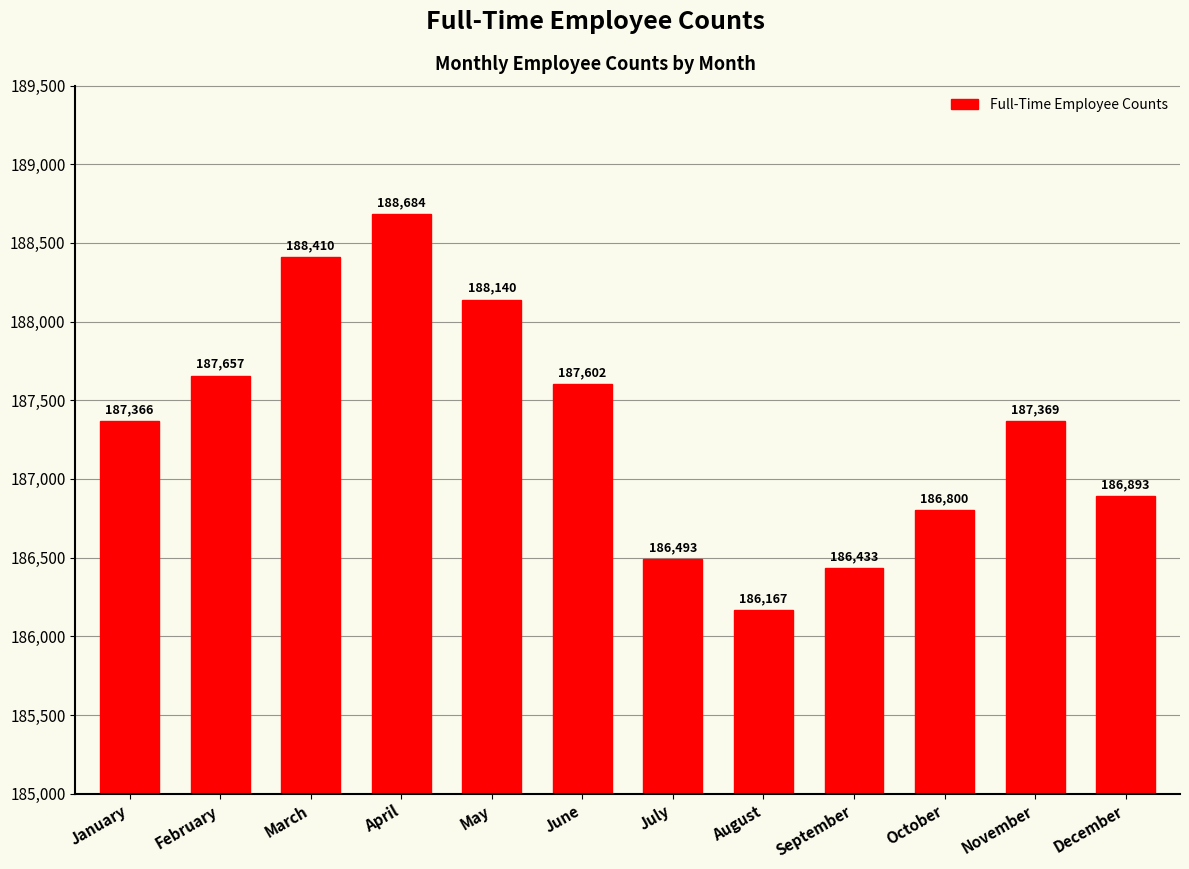

List the labels in order of value, smallest first.

August, September, July, October, December, January, November, June, February, May, March, April